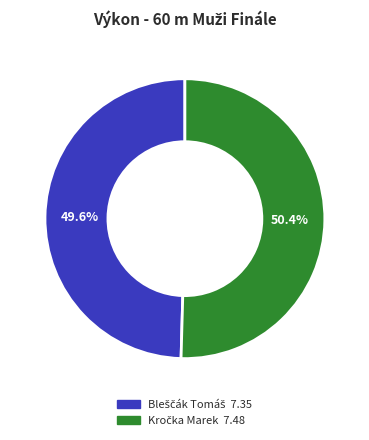

Is there a majority slice in this chart?

Yes